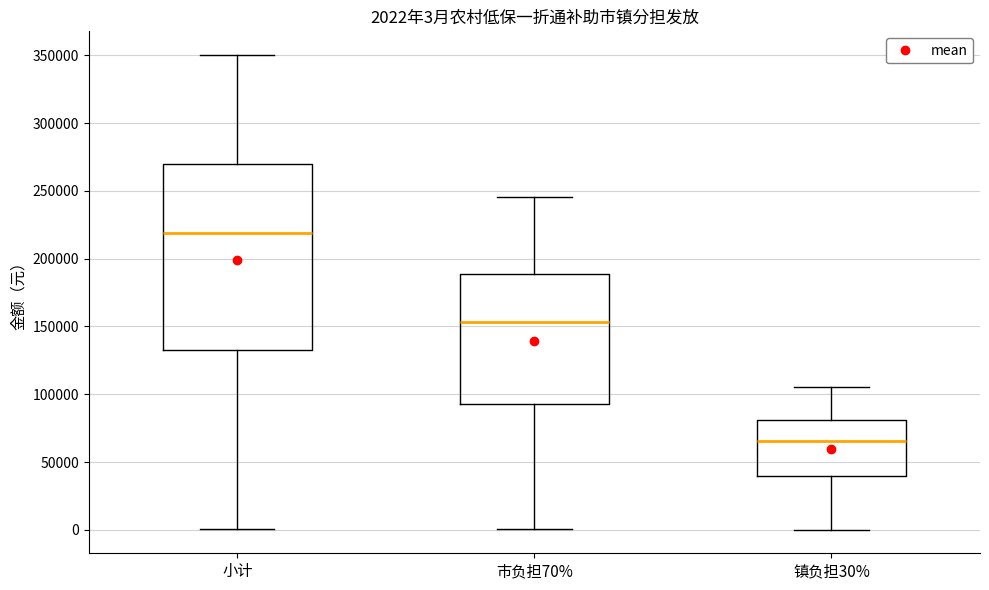

Which box is the tallest, from its lower edge to its upper edge?

小计